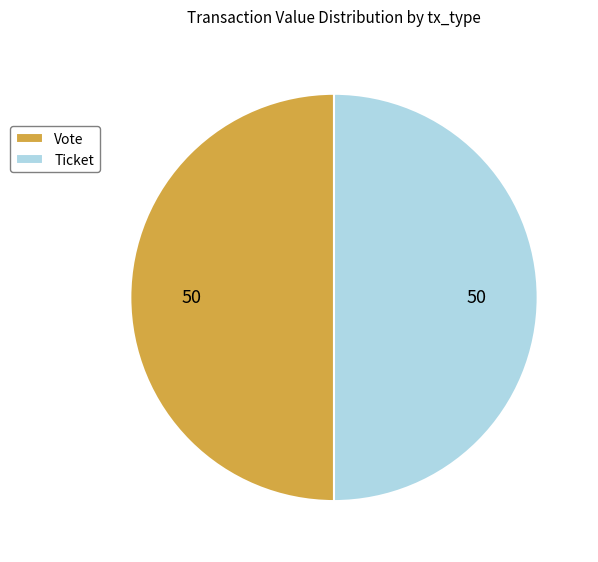

Combined, do Ticket and Vote account for over 50%?

Yes